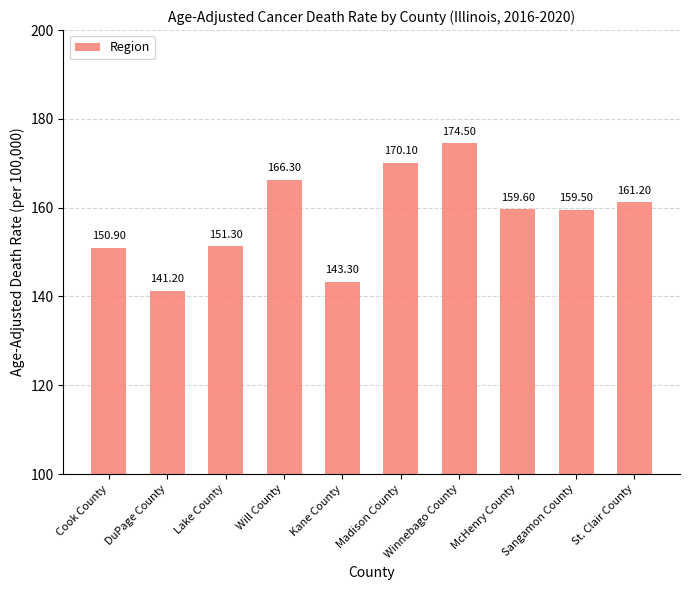

True or false: the data shows 312.2 at Winnebago County.

False